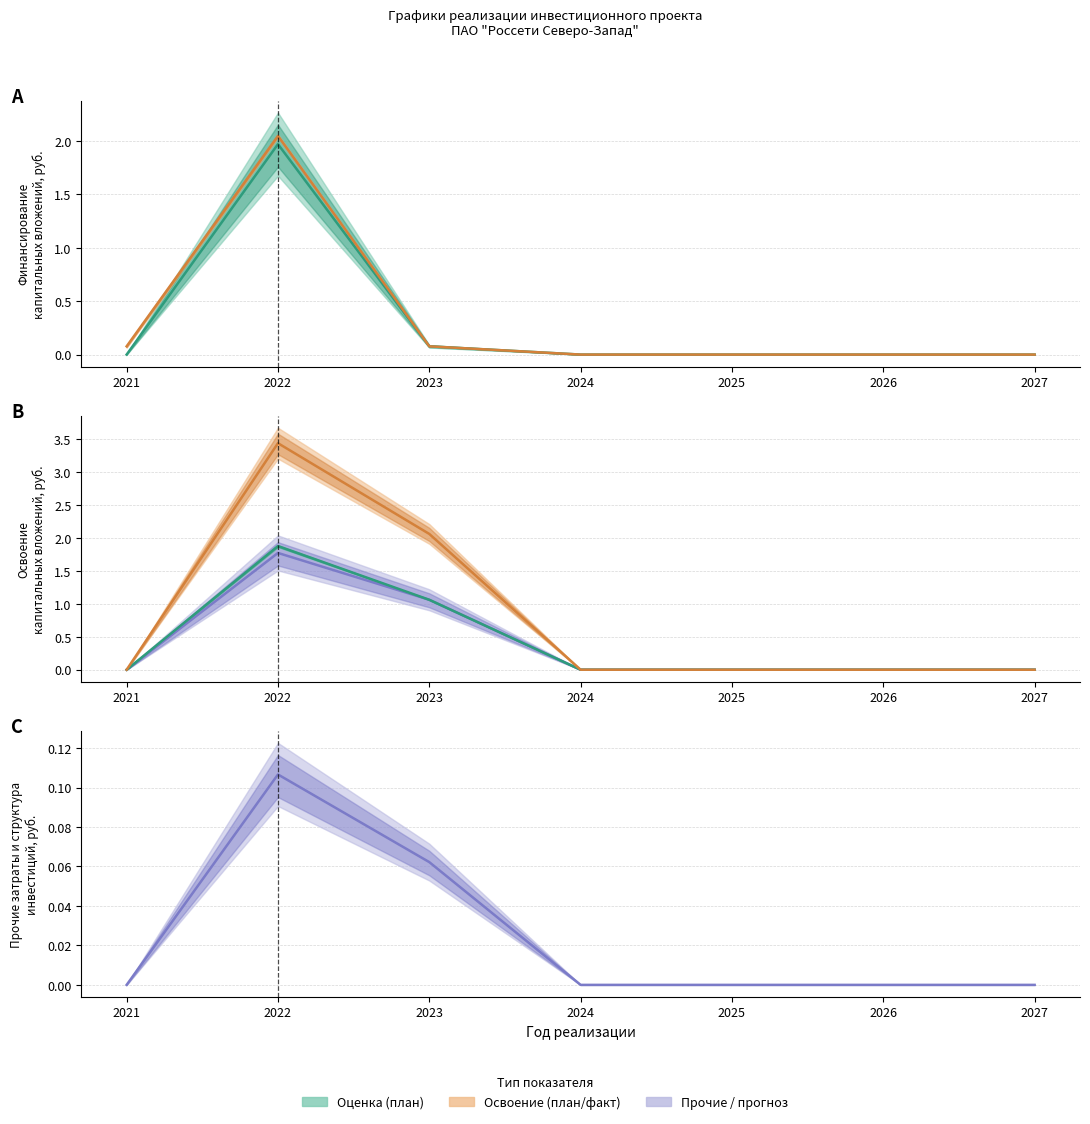

True or false: Финансирование (план) and Прочие затраты cross at least once.

False